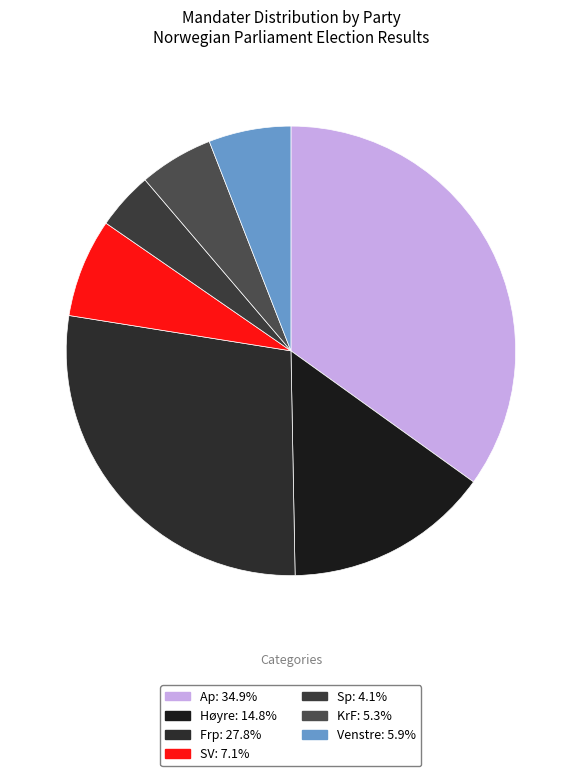

Is it true that SV is 7% of the pie?

True